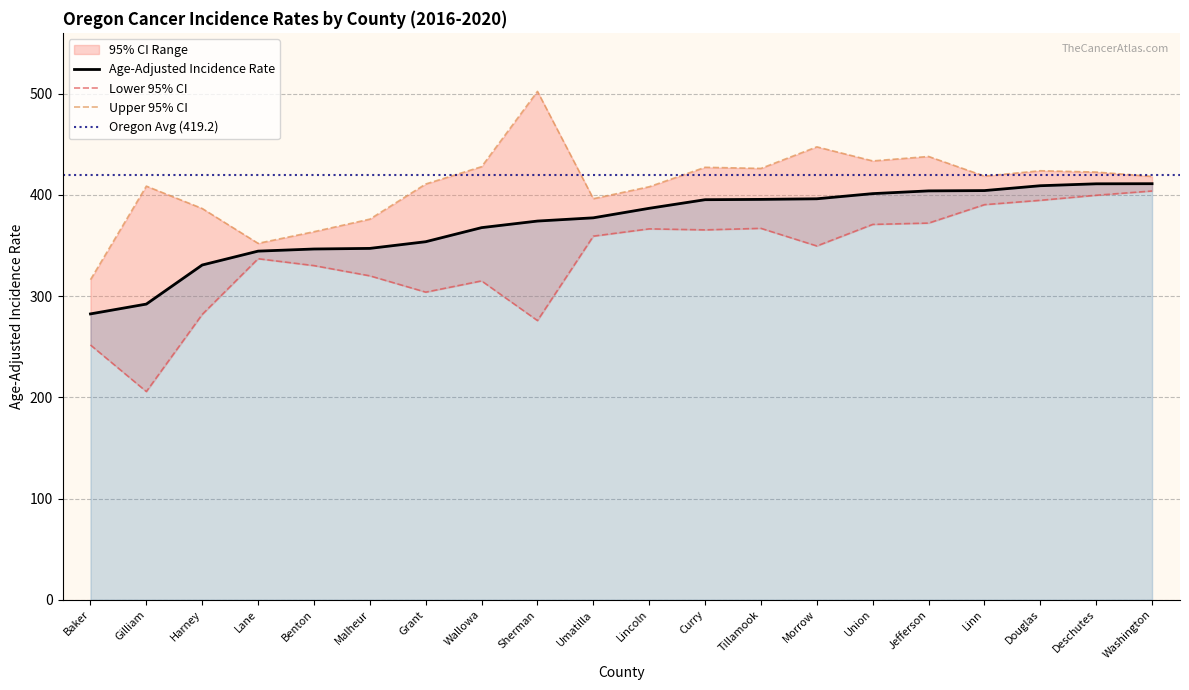

The Lower 95% CI series shows 403.8 at Washington. True or false?

True